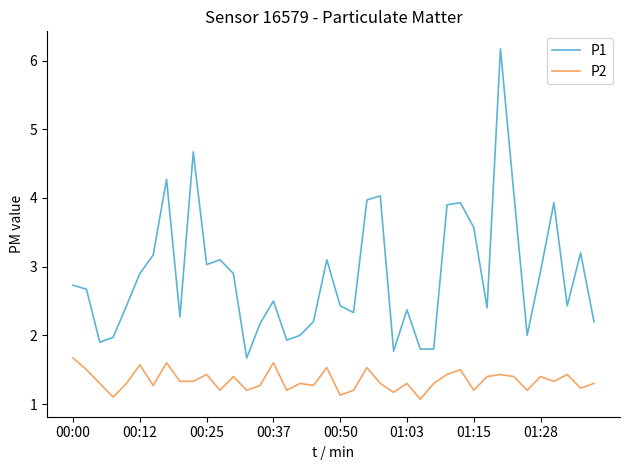

True or false: P1 and P2 cross at least once.

False